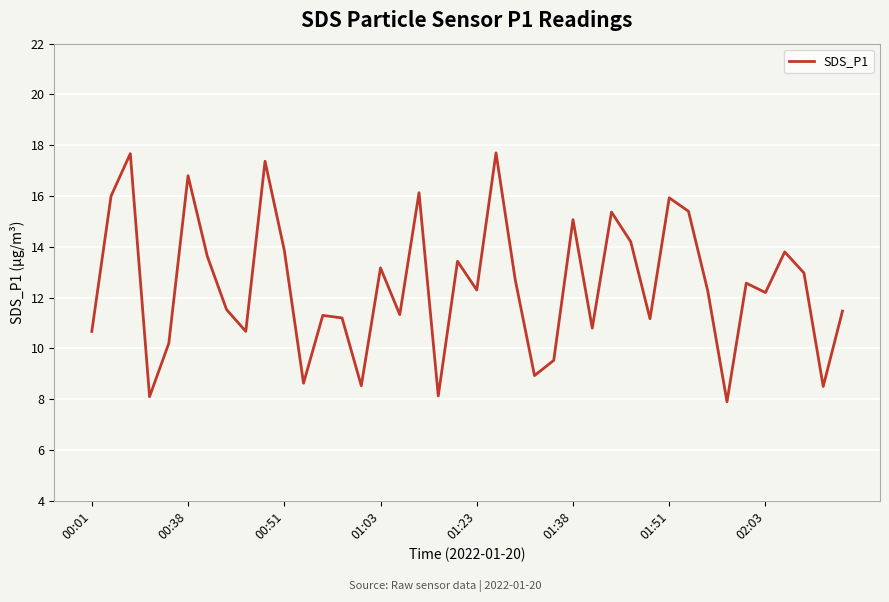

What is the minimum value shown in the chart?

7.9